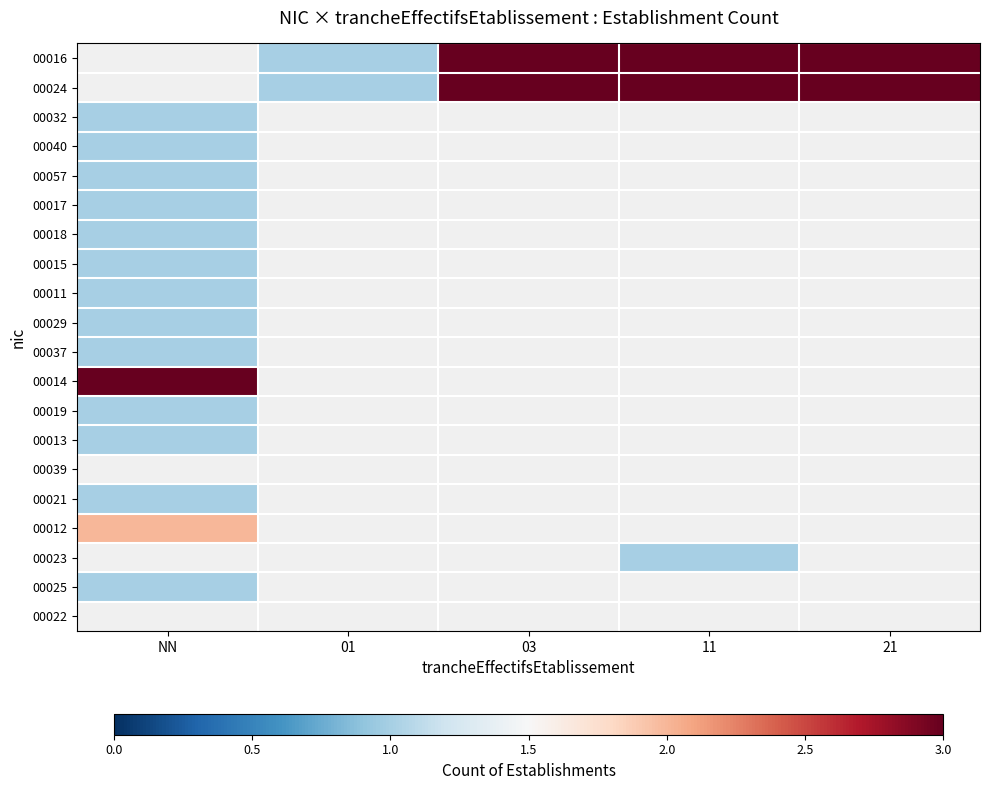

How many positive values does the 00040 series have?

1